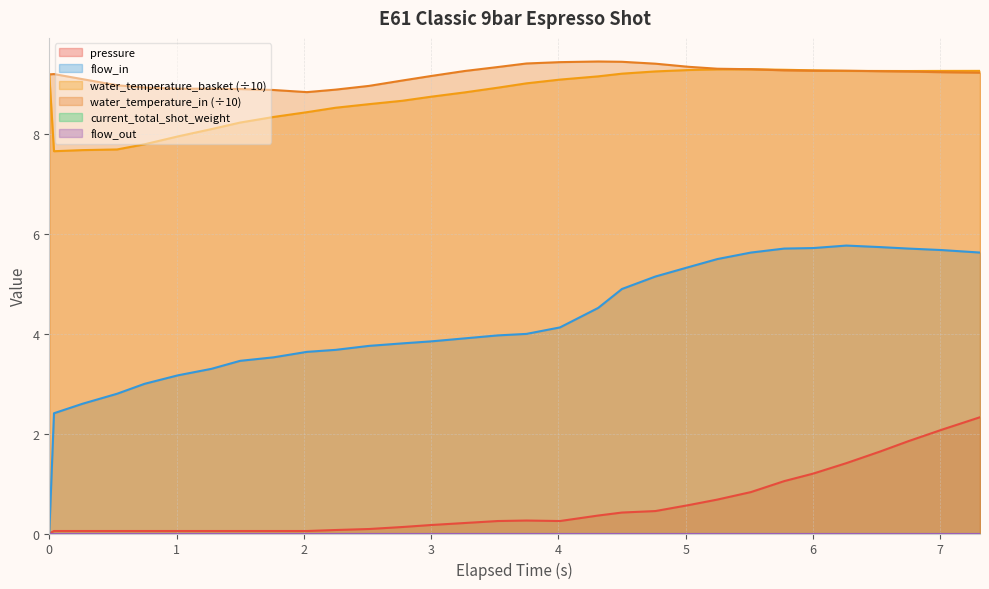

Rank the series by their maximum value, from highest to lowest.

water_temperature_in, water_temperature_basket, flow_in, pressure